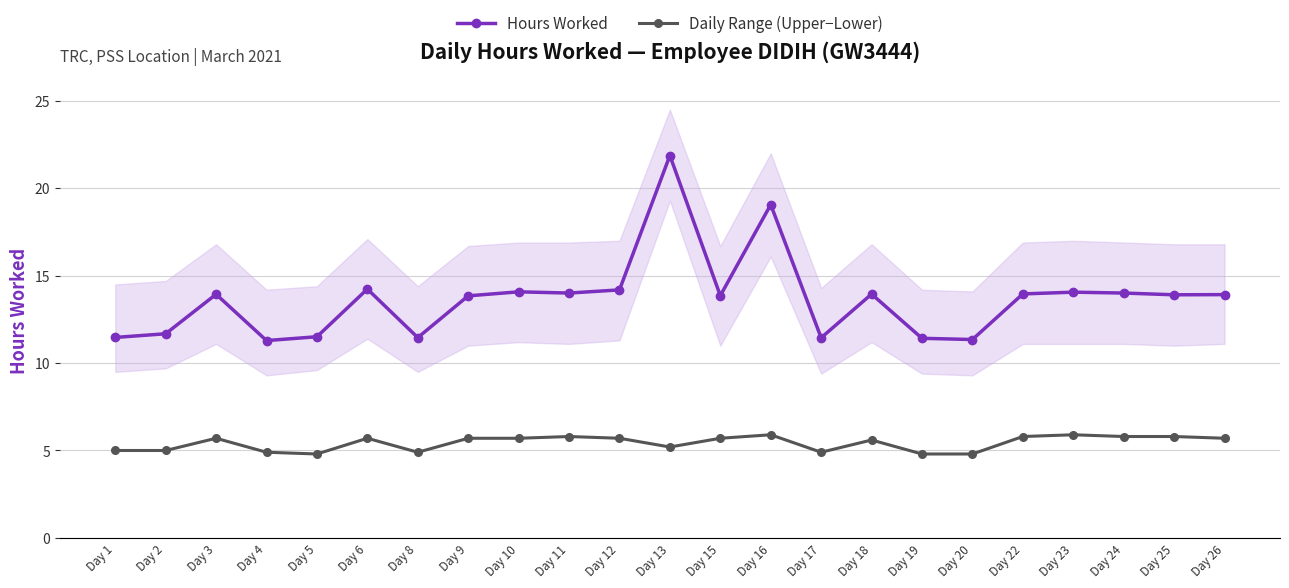

How many lines are shown in the chart?

2